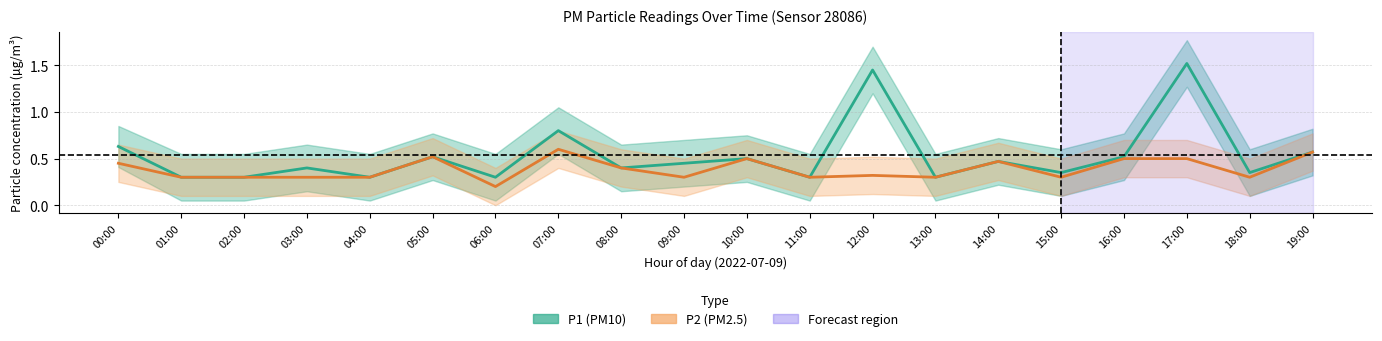

Where is the first local minimum for P2 (PM2.5)?

06:00